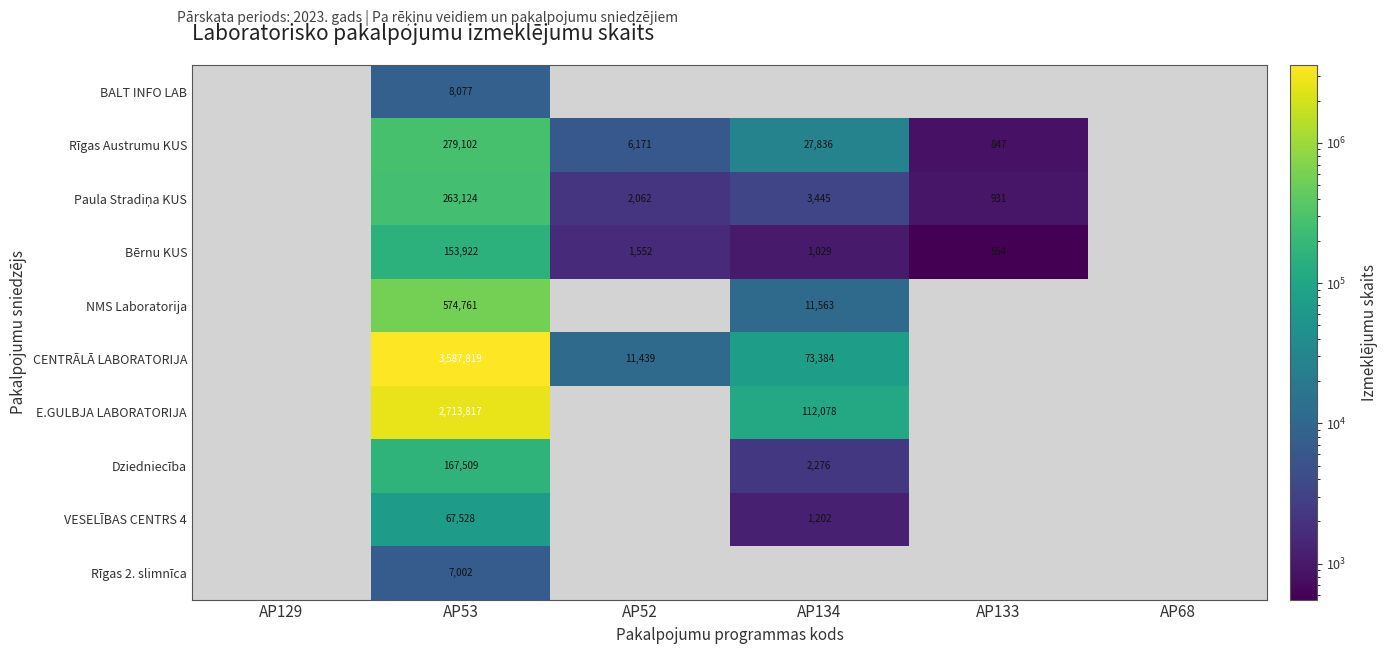

The Rīgas Austrumu KUS series shows 97654 at AP53. True or false?

False